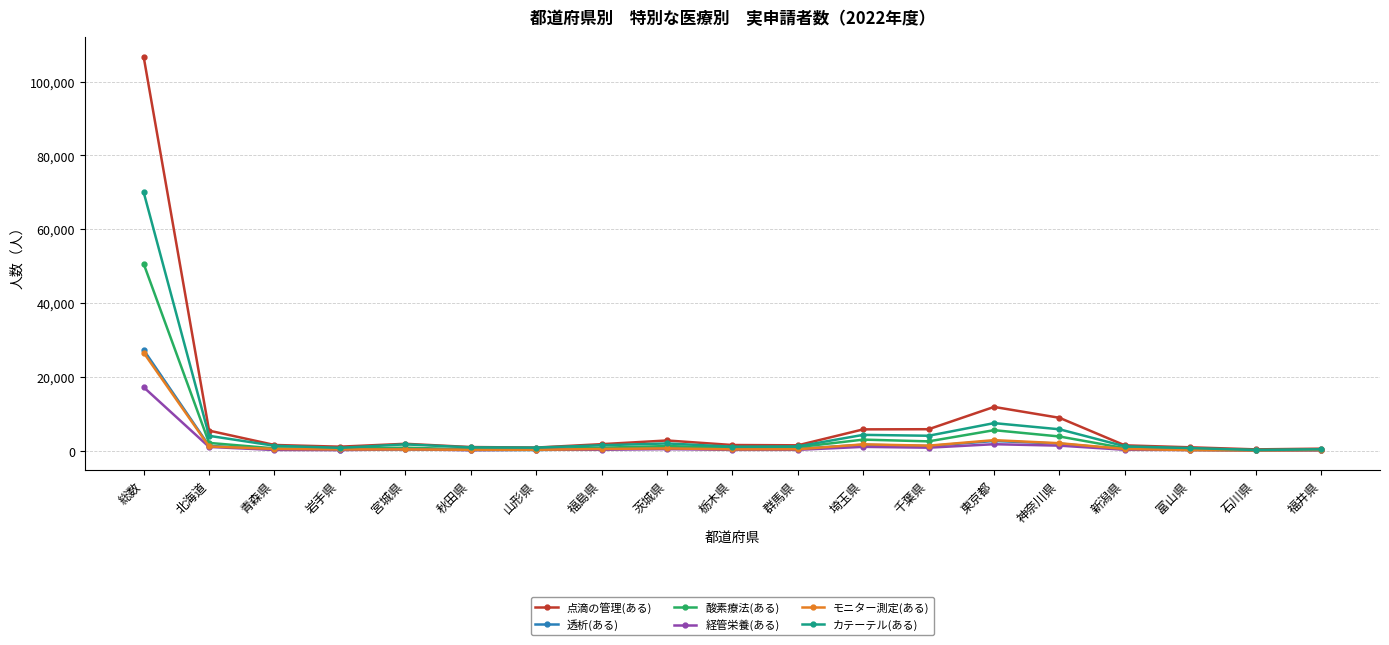

How many data points in モニター測定(ある) are less than 460?

9